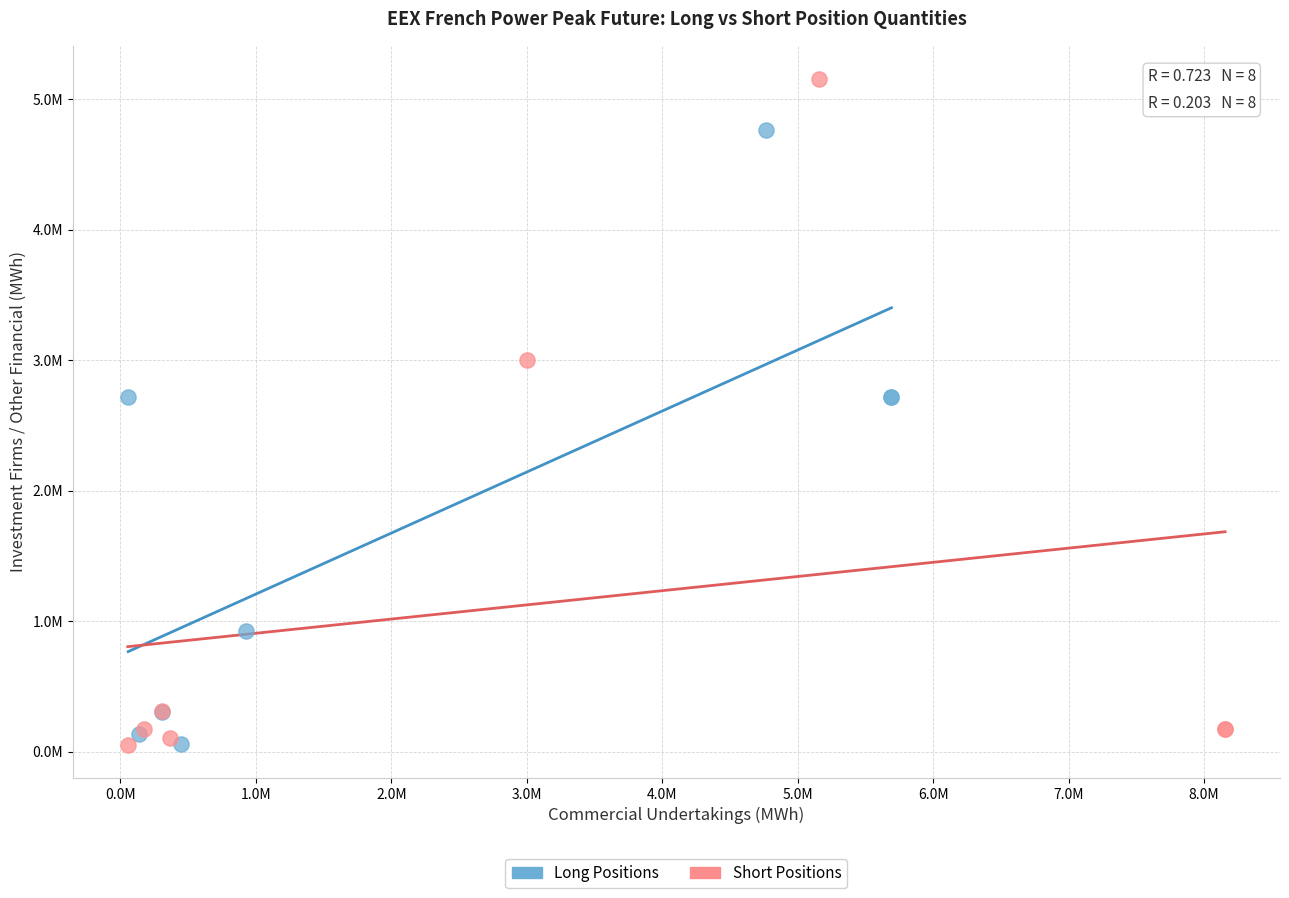

What are all the series names shown in the legend?

Long Positions, Short Positions